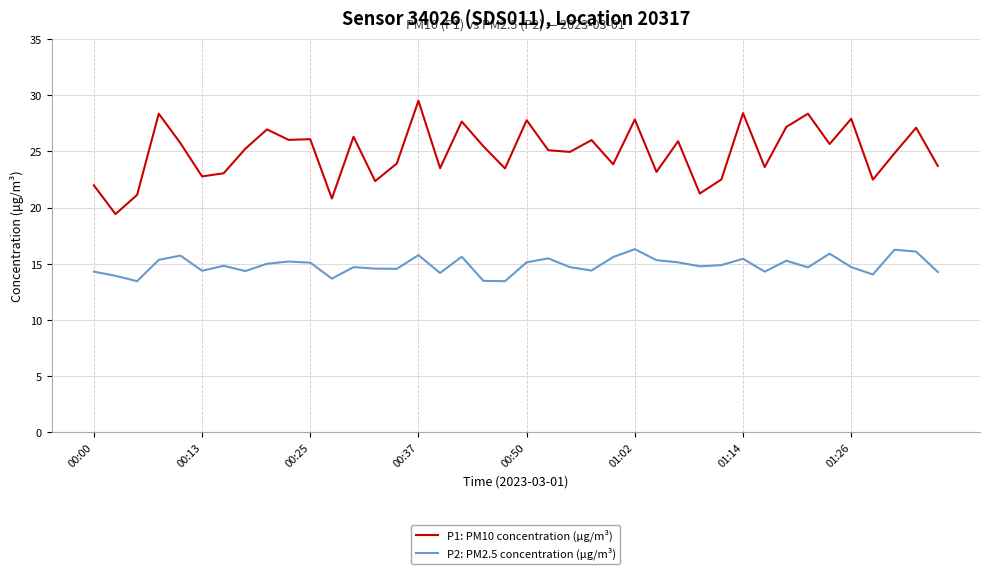

Which series has the largest total across all categories?

P1: PM10 concentration (μg/m³)